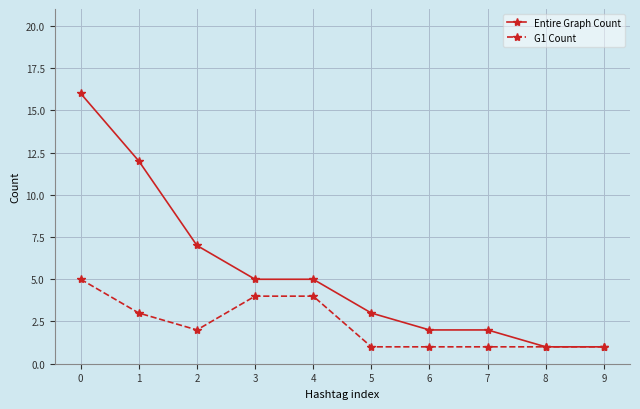

Rank the series by their maximum value, from highest to lowest.

Entire Graph Count, G1 Count